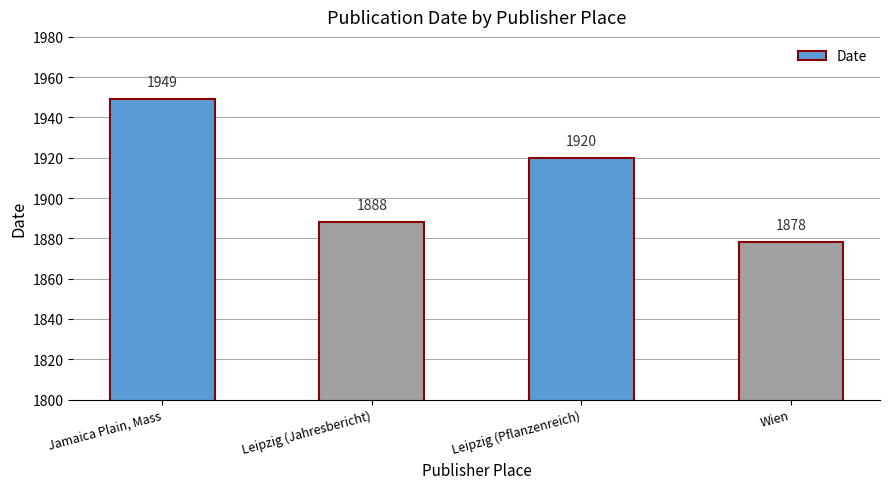

What is the label of the 4th bar from the left?

Wien